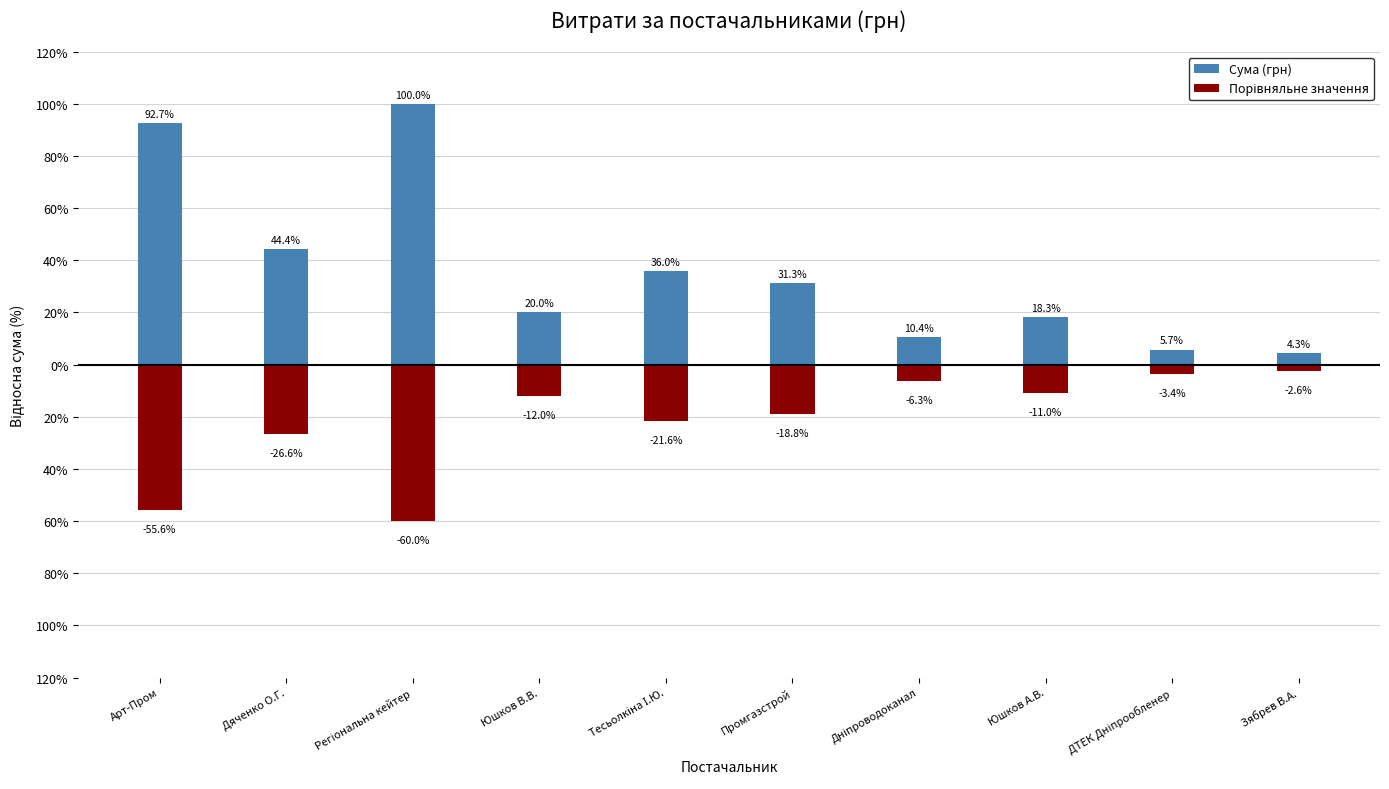

What is the greatest value displayed?

100.0